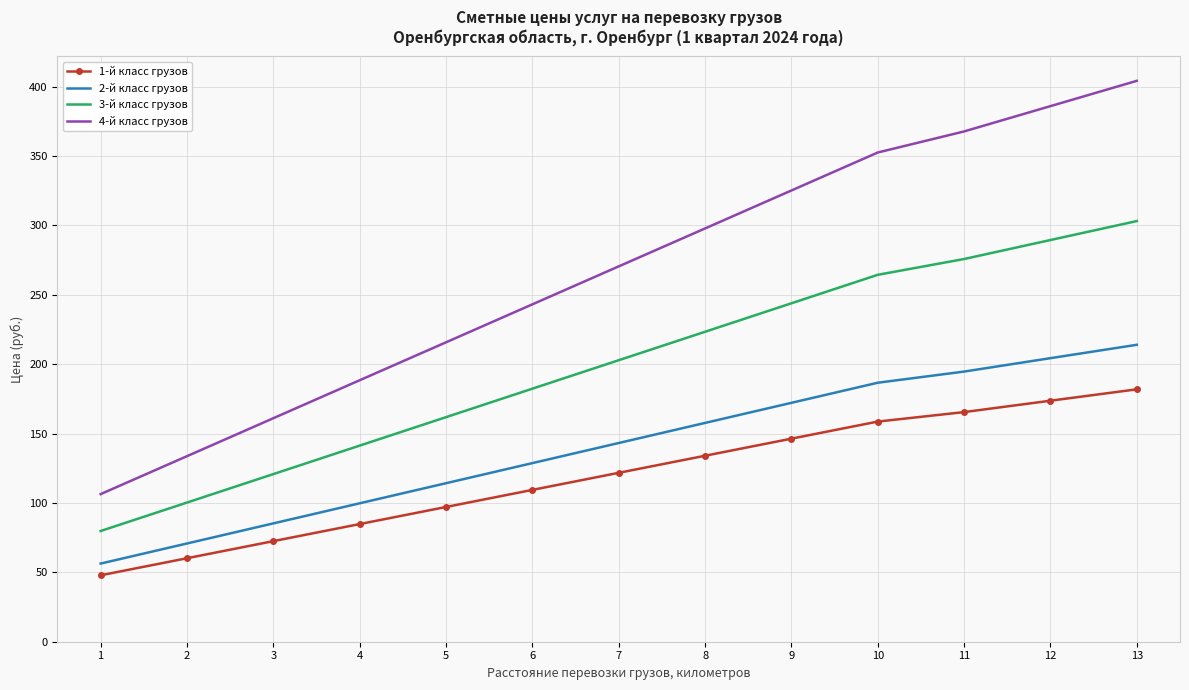

At 4, list the series in order from smallest to largest.

1-й класс грузов, 2-й класс грузов, 3-й класс грузов, 4-й класс грузов